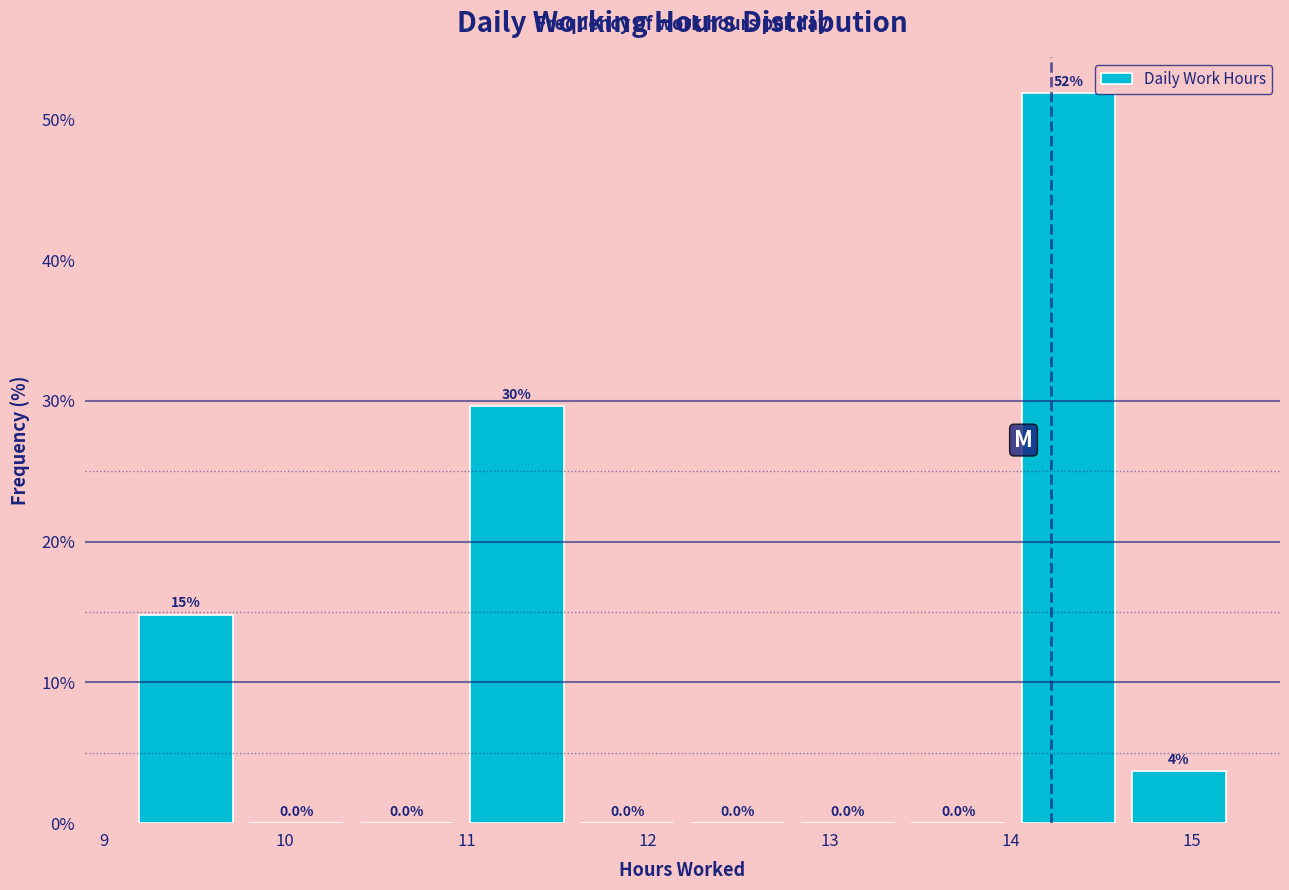

Which range on the x-axis has the tallest bar?

14.0 to 14.6